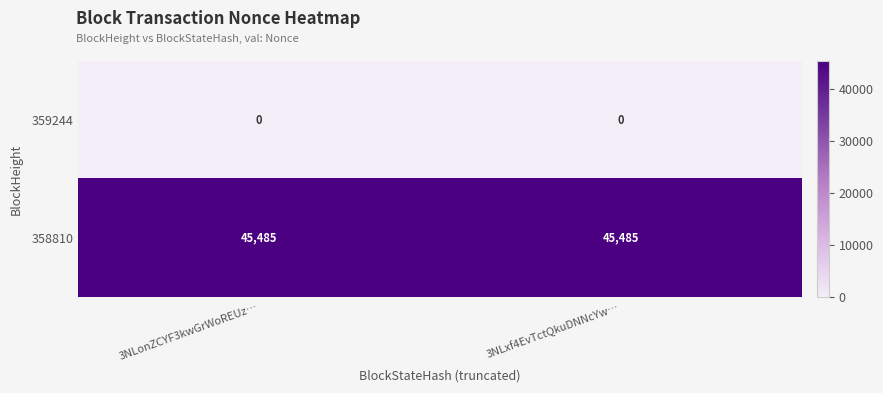

What value does the 358810 series have at 3NLxf4EvTctQkuDNNcYw…?

45485